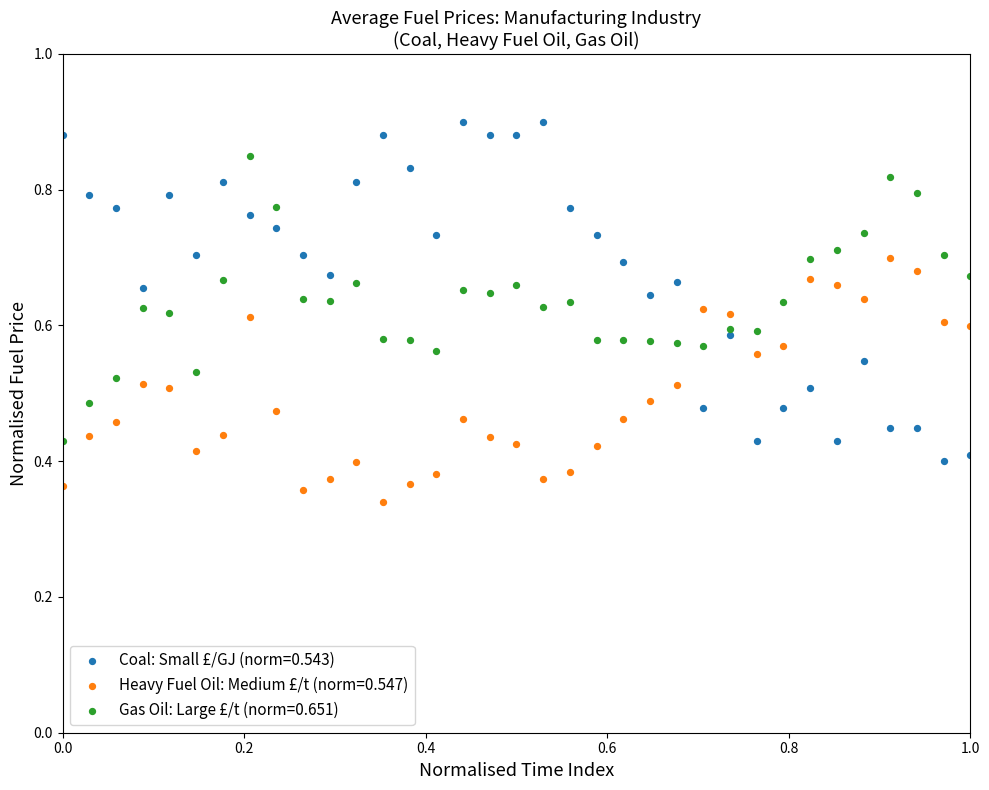

Which series reaches the maximum Y coordinate?

Coal: Small £/GJ (norm=0.543)